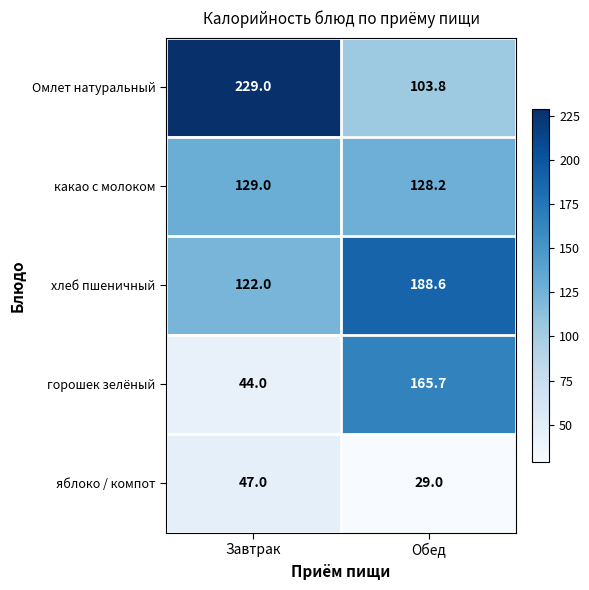

What is the difference between the highest and lowest values at Обед?

159.6